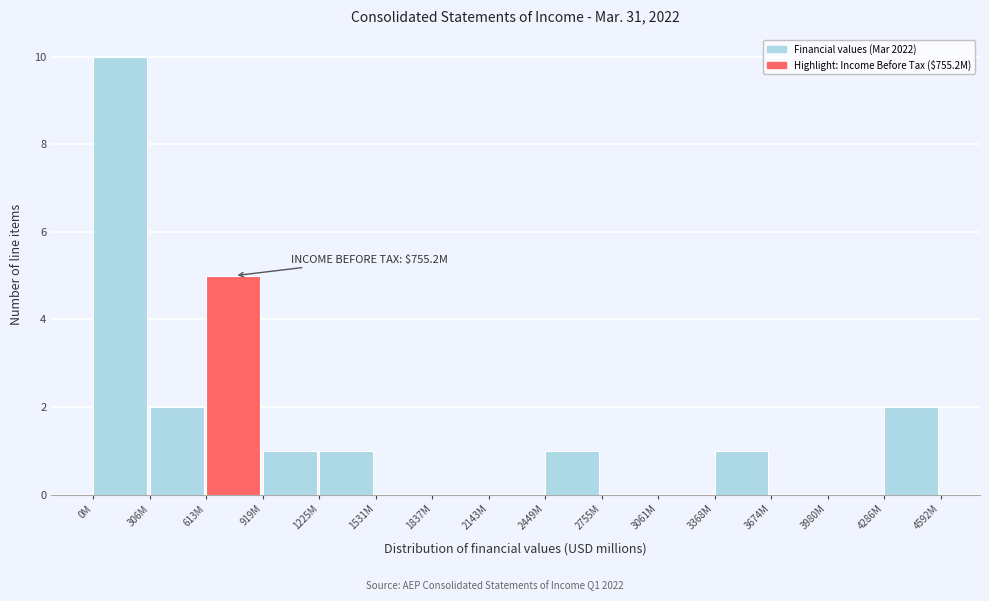

Reading left to right, what are all the values shown in this chart?

0M=10	306M=2	613M=5	919M=1	1225M=1	1531M=0	1837M=0	2143M=0	2449M=1	2755M=0	3061M=0	3368M=1	3674M=0	3980M=0	4286M=2